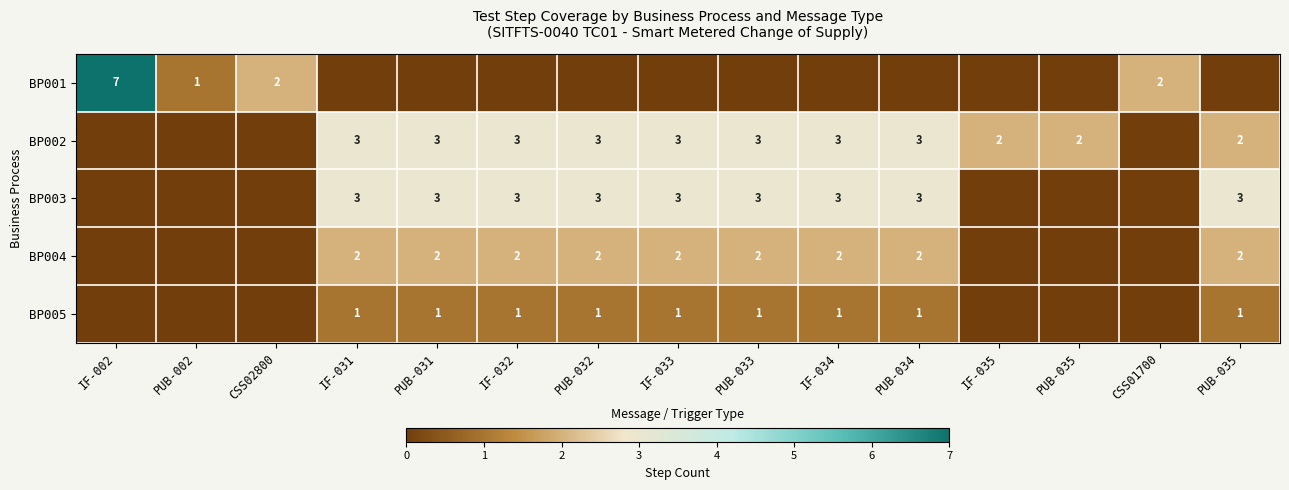

Which series has the widest spread of values?

BP001